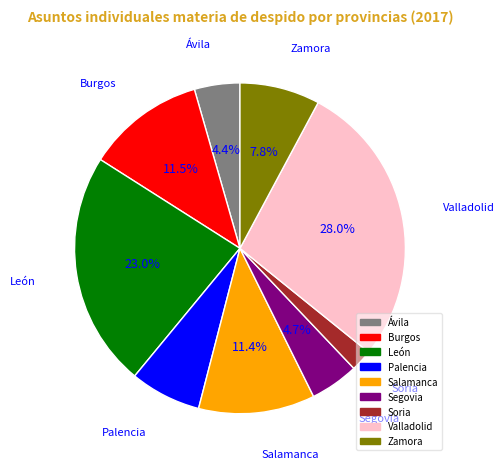

True or false: Ávila accounts for 18% of the total.

False